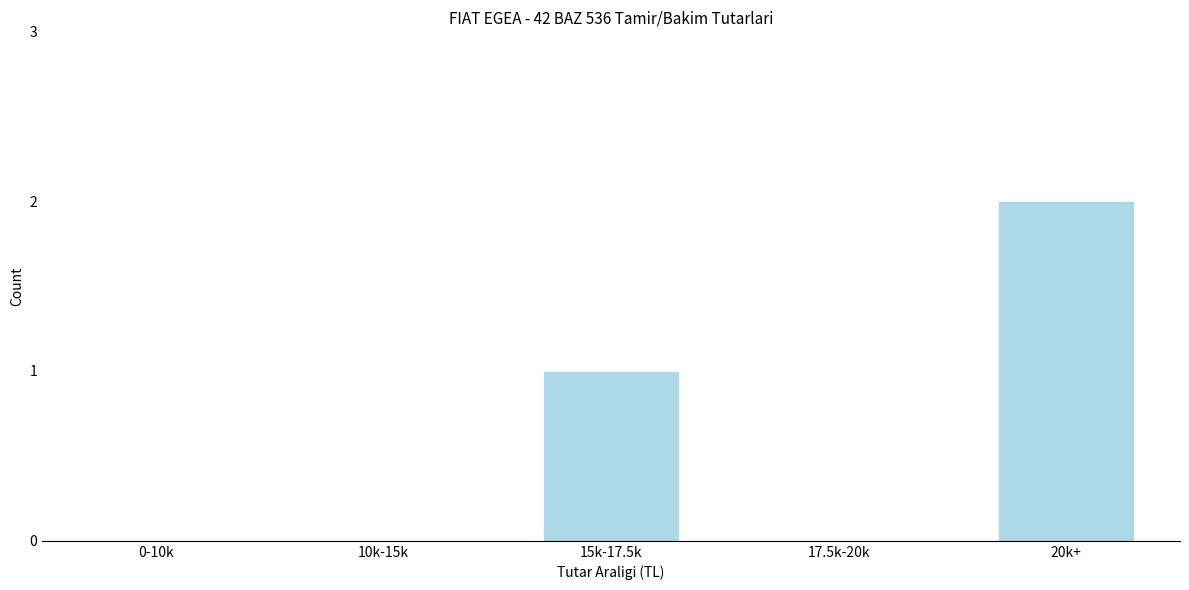

Reading left to right, list all the values displayed in this chart.

0-10k=0	10k-15k=0	15k-17.5k=1	17.5k-20k=0	20k+=2